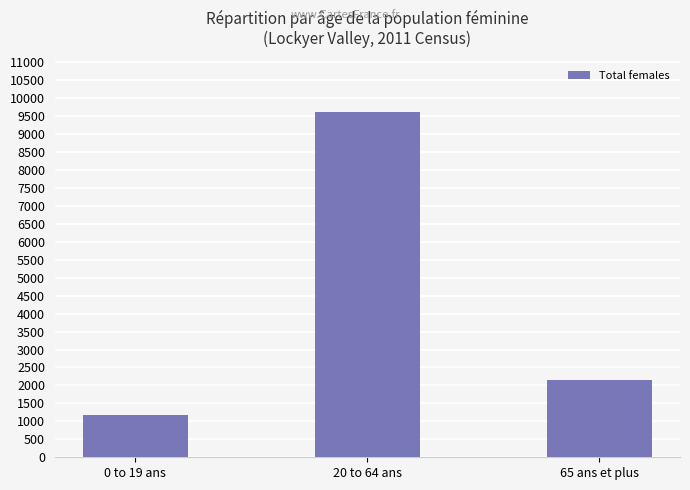

How many bars are there in total?

3